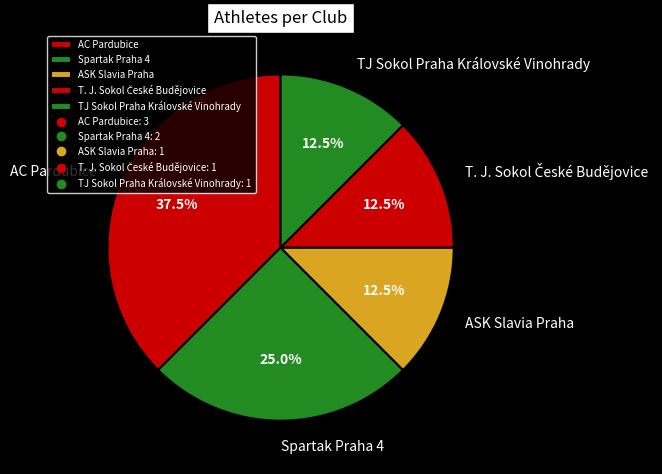

What is the largest slice in the pie chart?

AC Pardubice